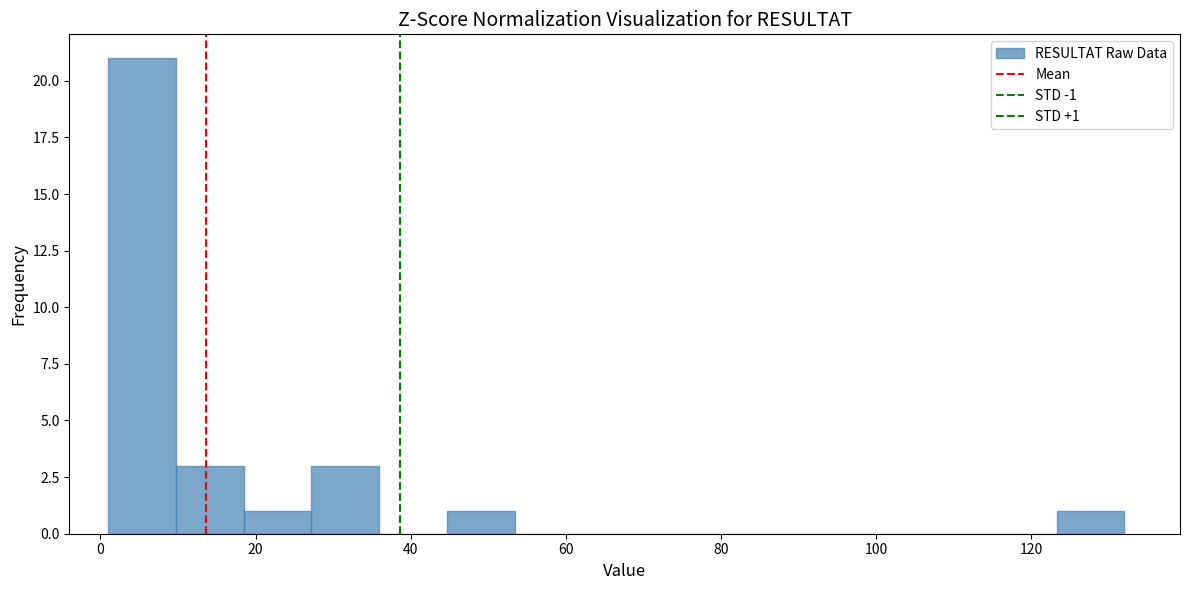

Over which range of the x-axis is the bar tallest?

2 to 10